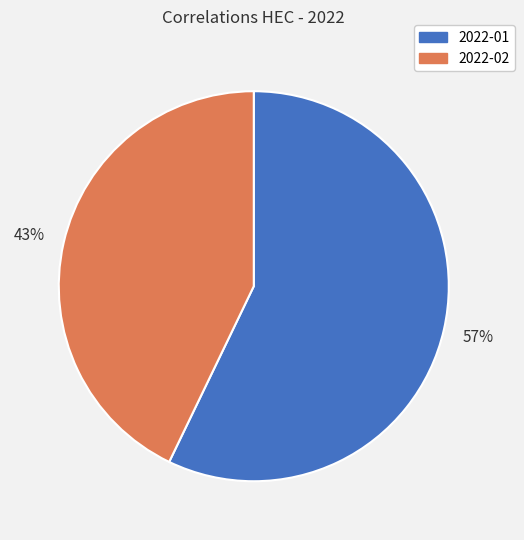

Which category has the smallest portion of the pie?

2022-02